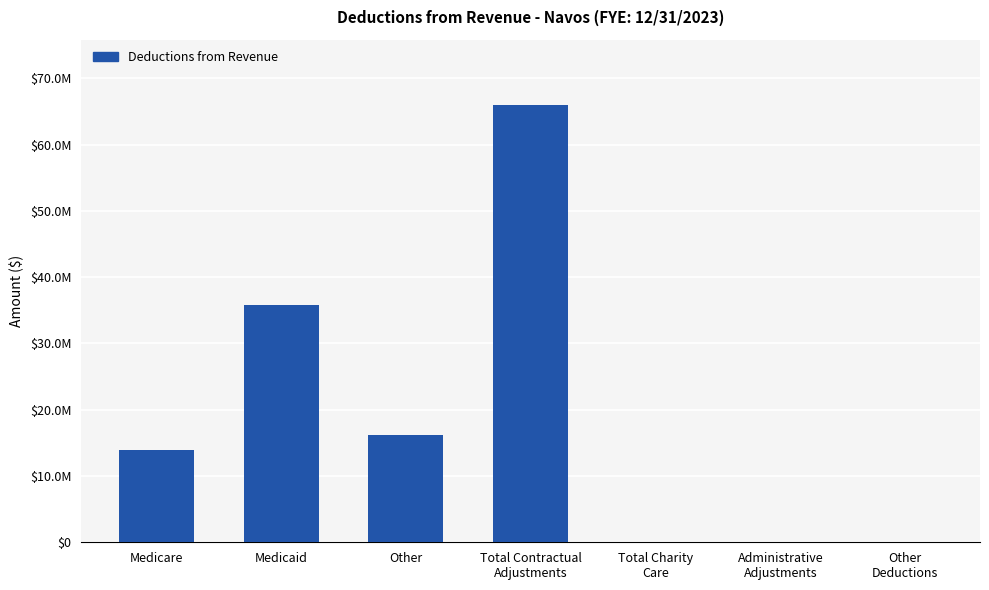

Are the bars horizontal?

No